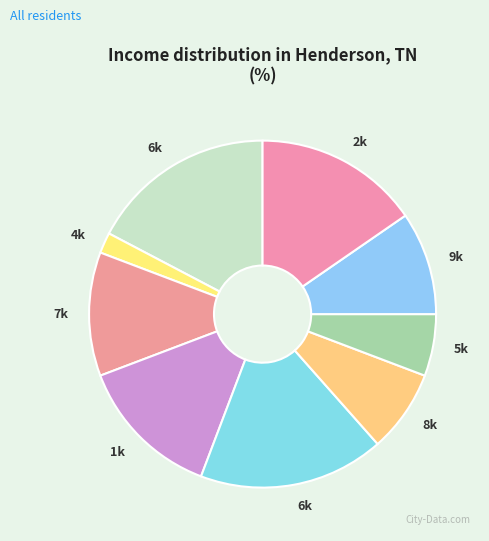

Which slice is the smallest?

4